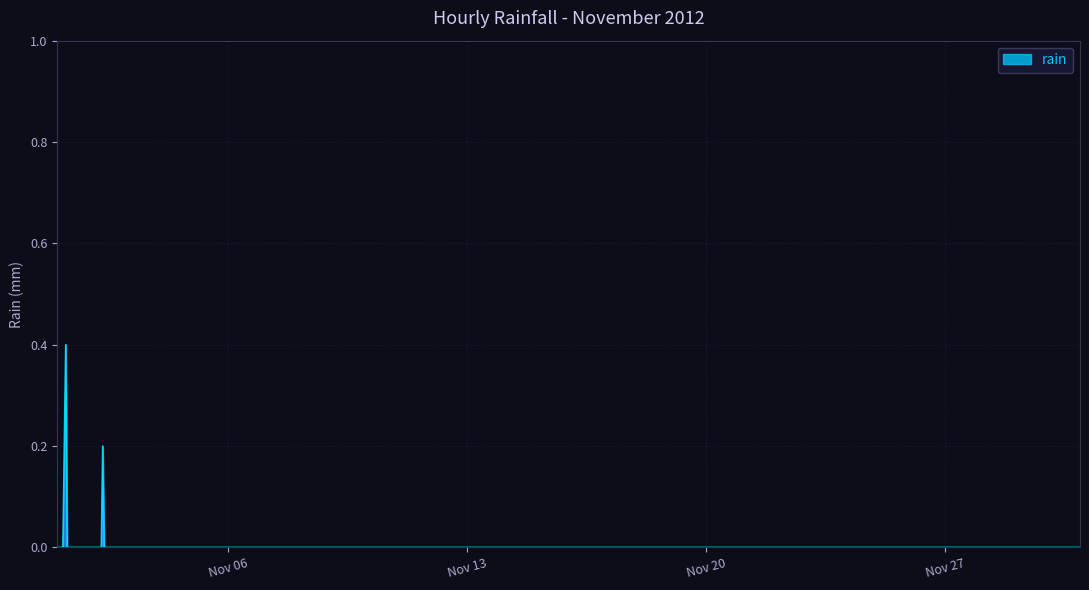

What is the difference between the maximum and minimum values?

0.4